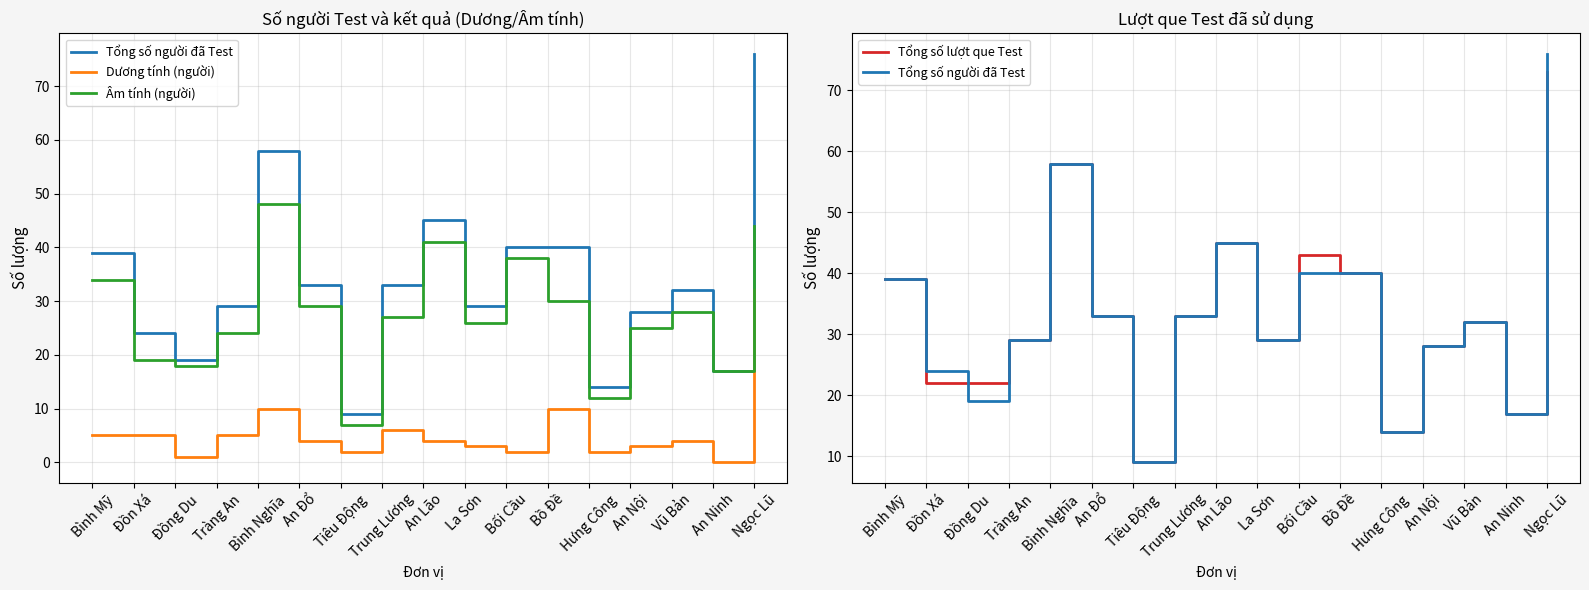

Rank the series by their maximum value, from lowest to highest.

Dương tính (người), Âm tính (người), Tổng số lượt que Test, Tổng số người đã Test